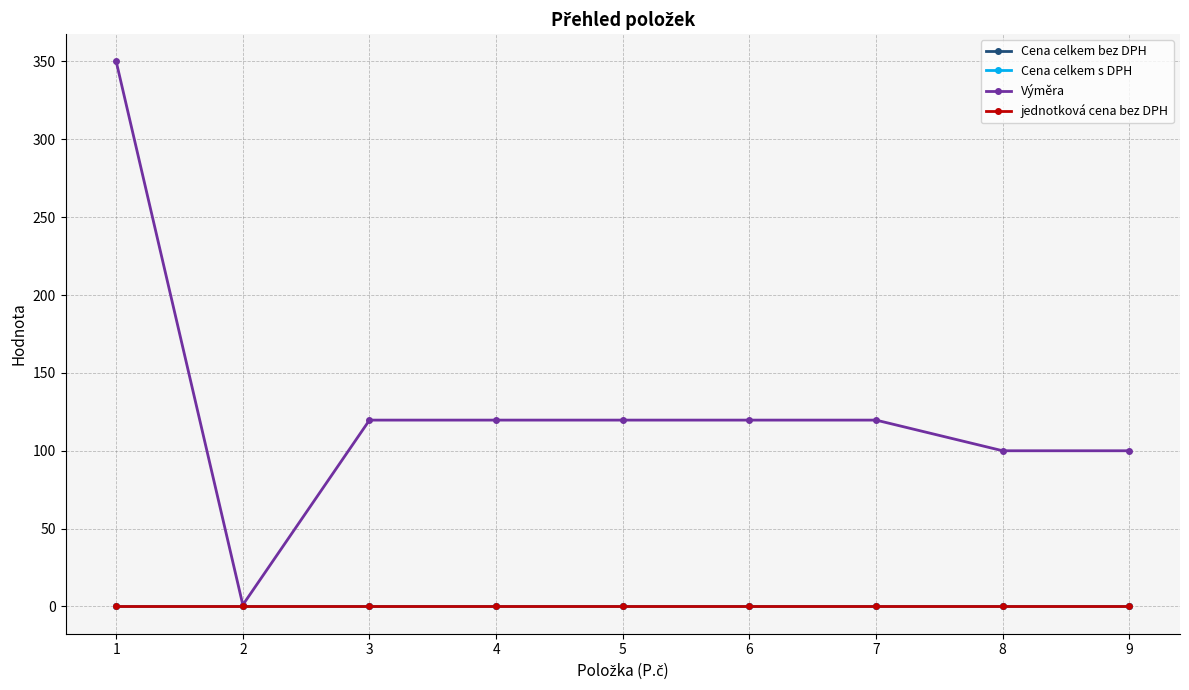

Rank the series at 4 from highest to lowest value.

Výměra, Cena celkem bez DPH, Cena celkem s DPH, jednotková cena bez DPH